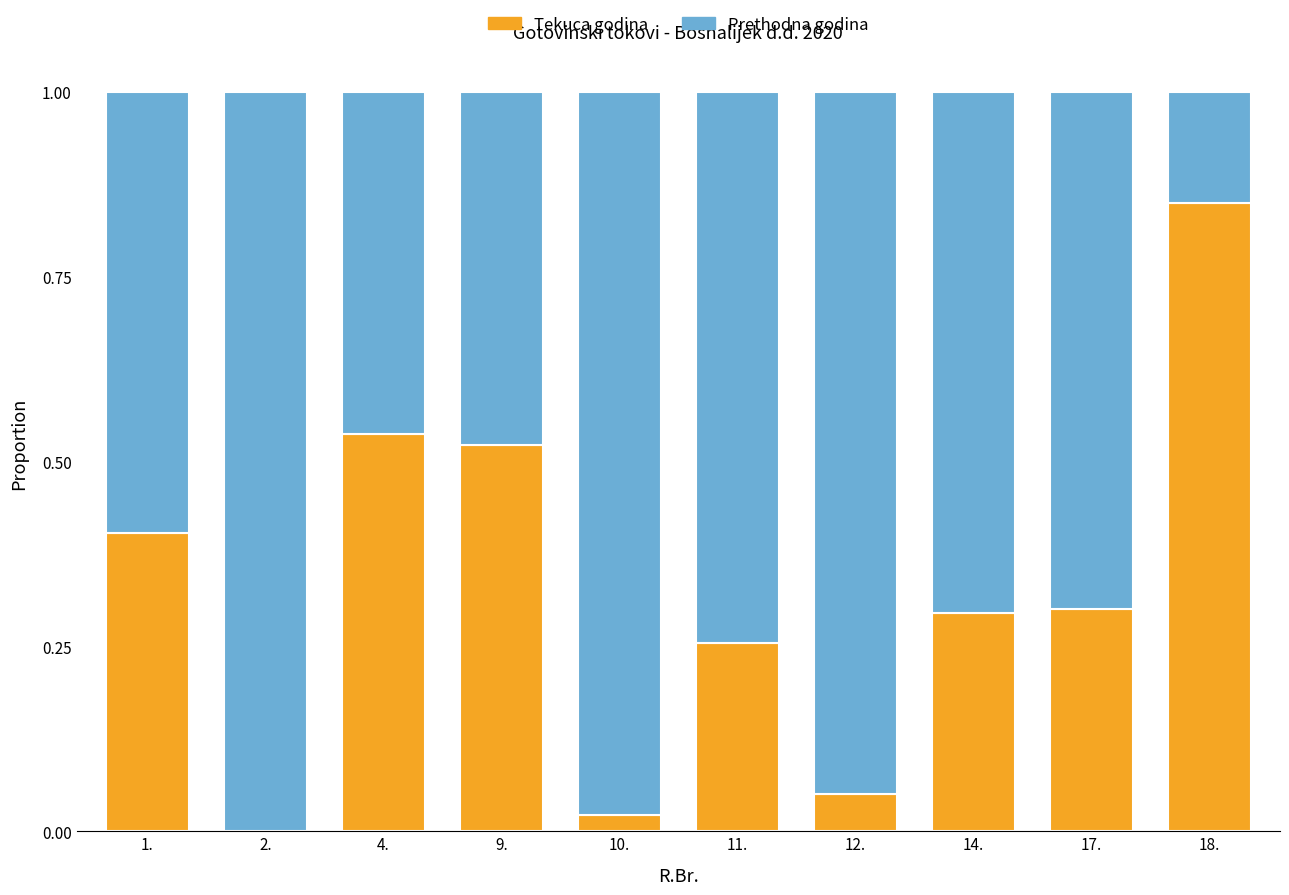

What are all the series names shown in the legend?

Tekuca godina, Prethodna godina